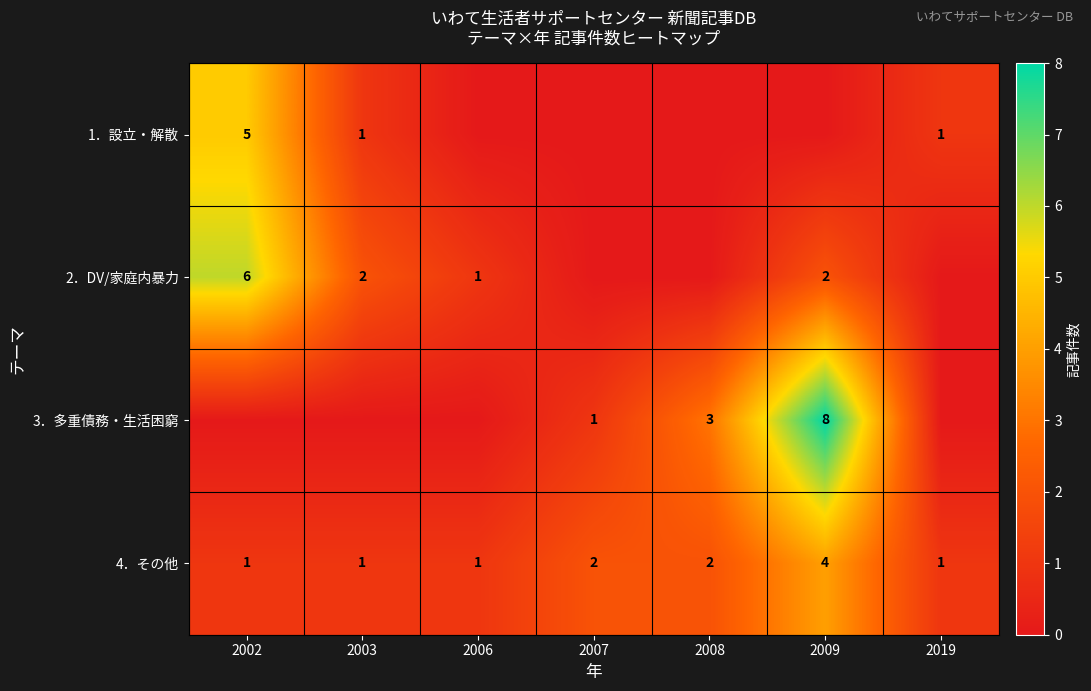

Is it true that 2．DV/家庭内暴力 equals 6 at 2002?

True